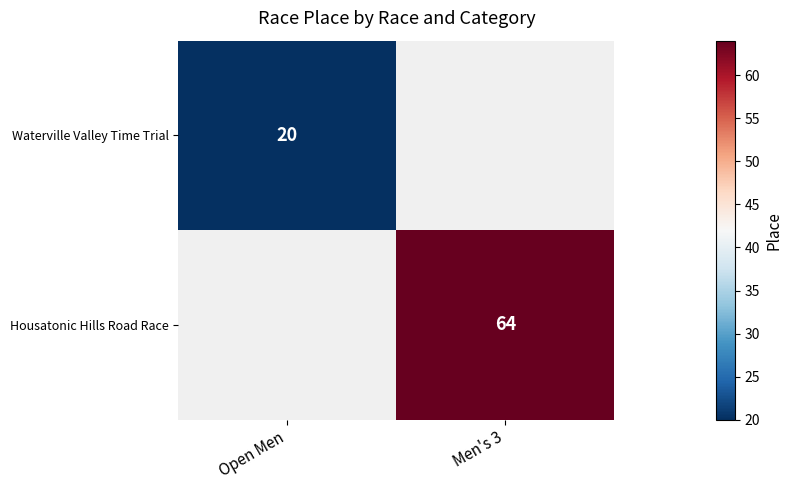

The value of Housatonic Hills Road Race at Men's 3 is 29. True or false?

False